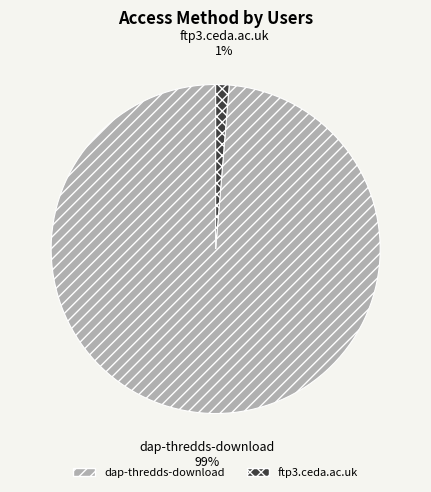

Which slice is the largest?

dap-thredds-download